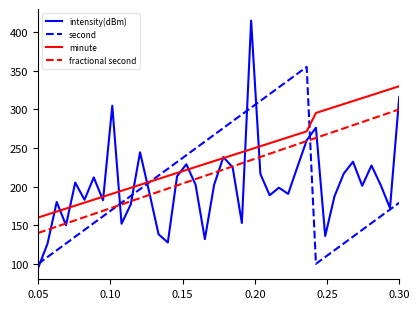

What is the minimum value for minute?

160.0